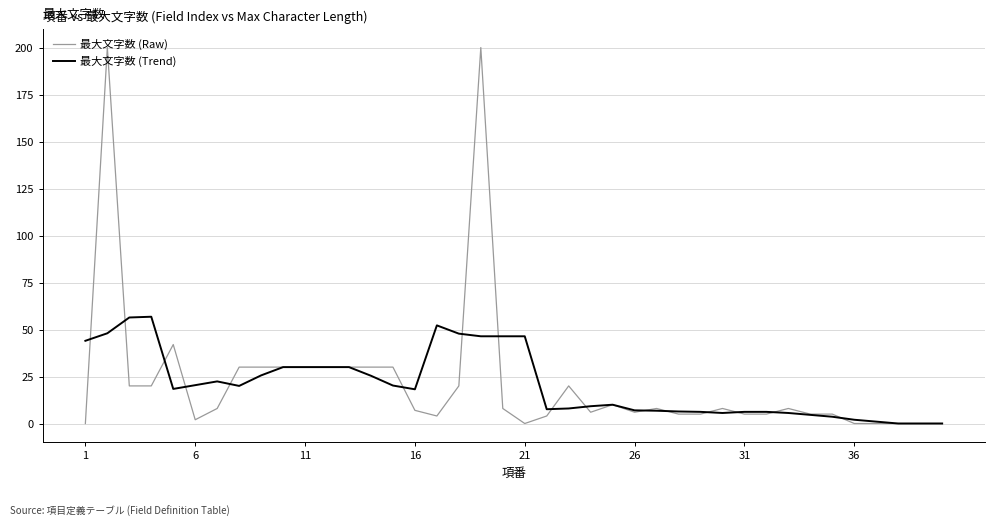

At how many categories does at least one series exceed 17?

22